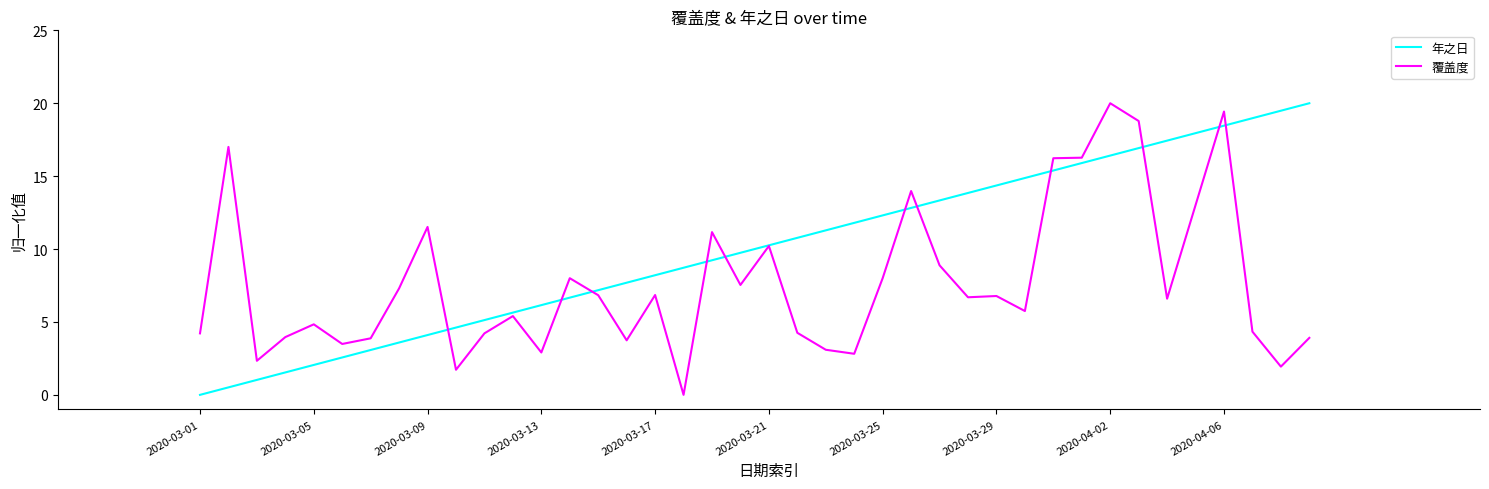

How many positive values does the 年之日 series have?

39